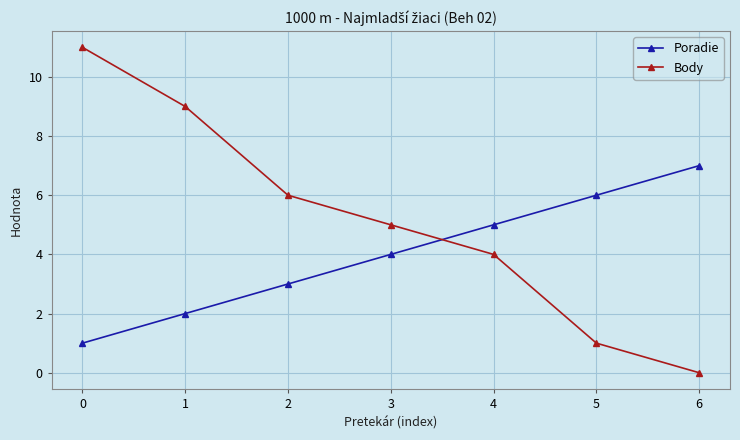

Read the Poradie value at 4.

5